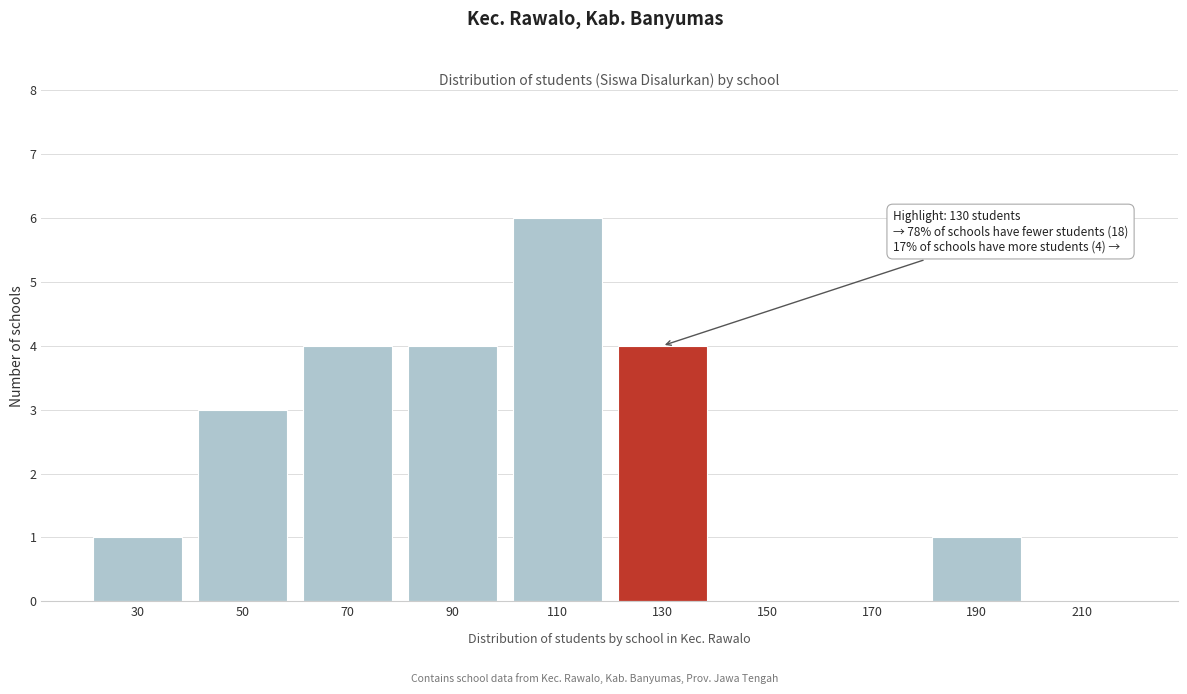

Reading left to right, list all the values displayed in this chart.

30=1	50=3	70=4	90=4	110=6	130=4	150=0	170=0	190=1	210=0